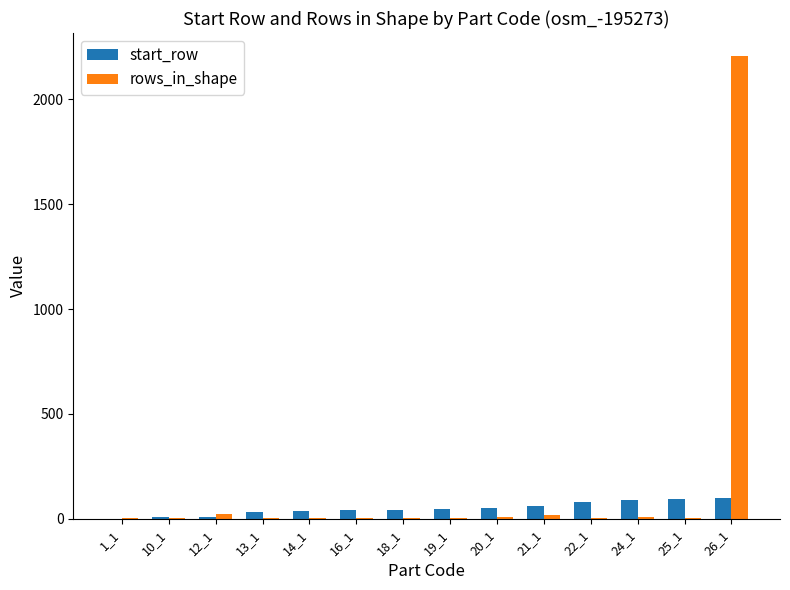

At which category is the sum across all series the highest?

26_1